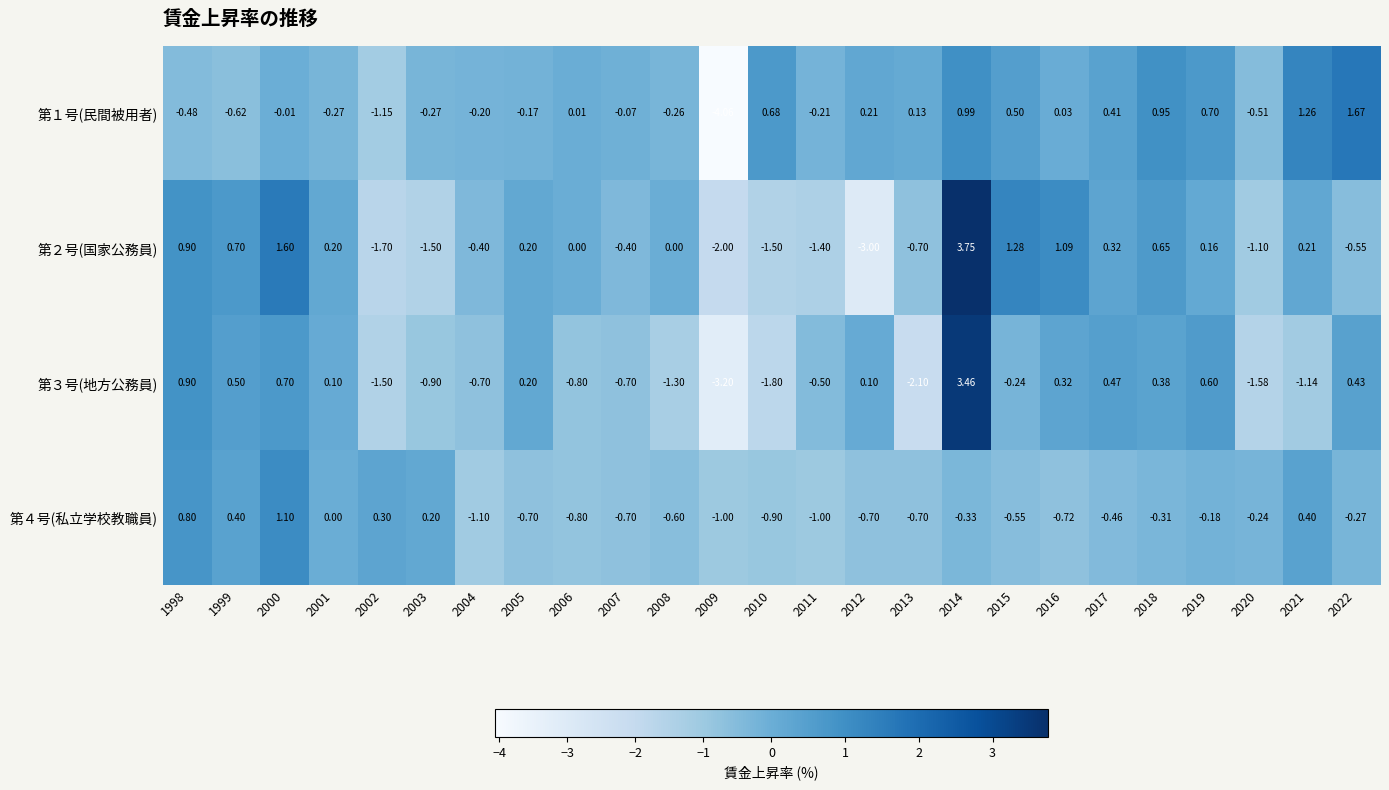

Is the value of 第３号(地方公務員) at 2019 greater than the value of 第４号(私立学校教職員) at 2019?

Yes